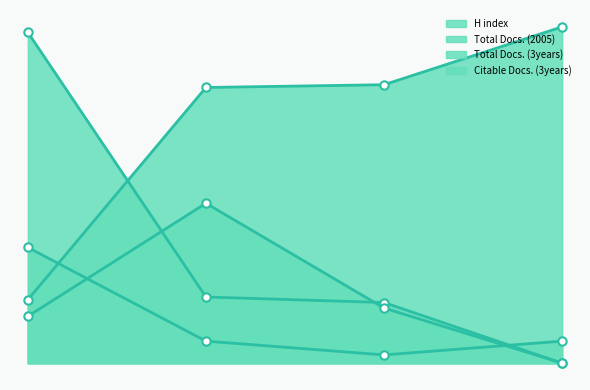

What are all the series names shown in the legend?

H index, Total Docs. (2005), Total Docs. (3years), Citable Docs. (3years)